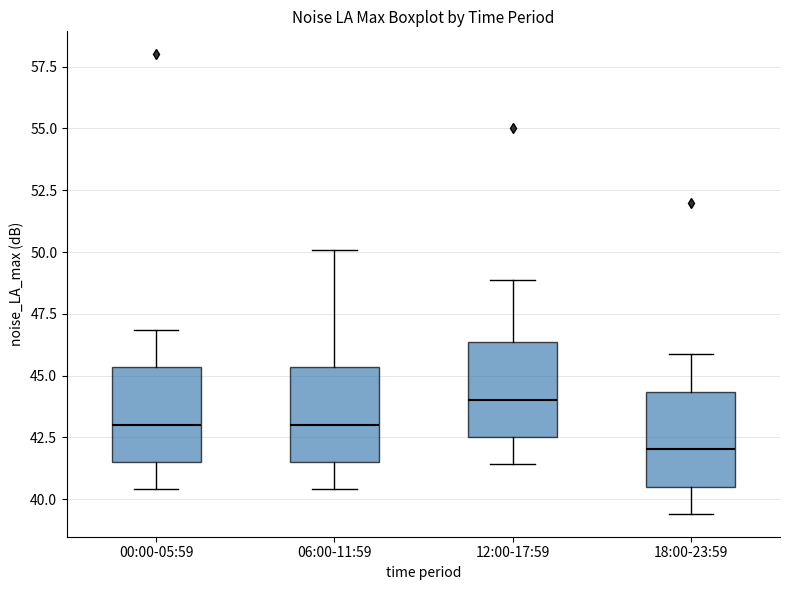

Where is the upper edge of the box for 00:00-05:59 on the y-axis? The values are not printed on the chart, so give them approximately, as read against the axis.

45.5